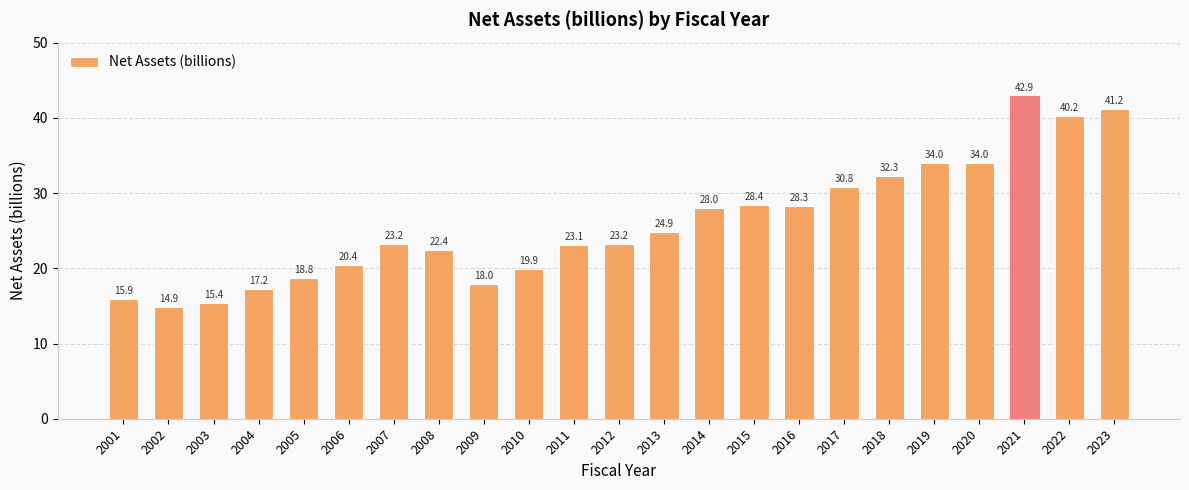

How many data points are less than 23?

9